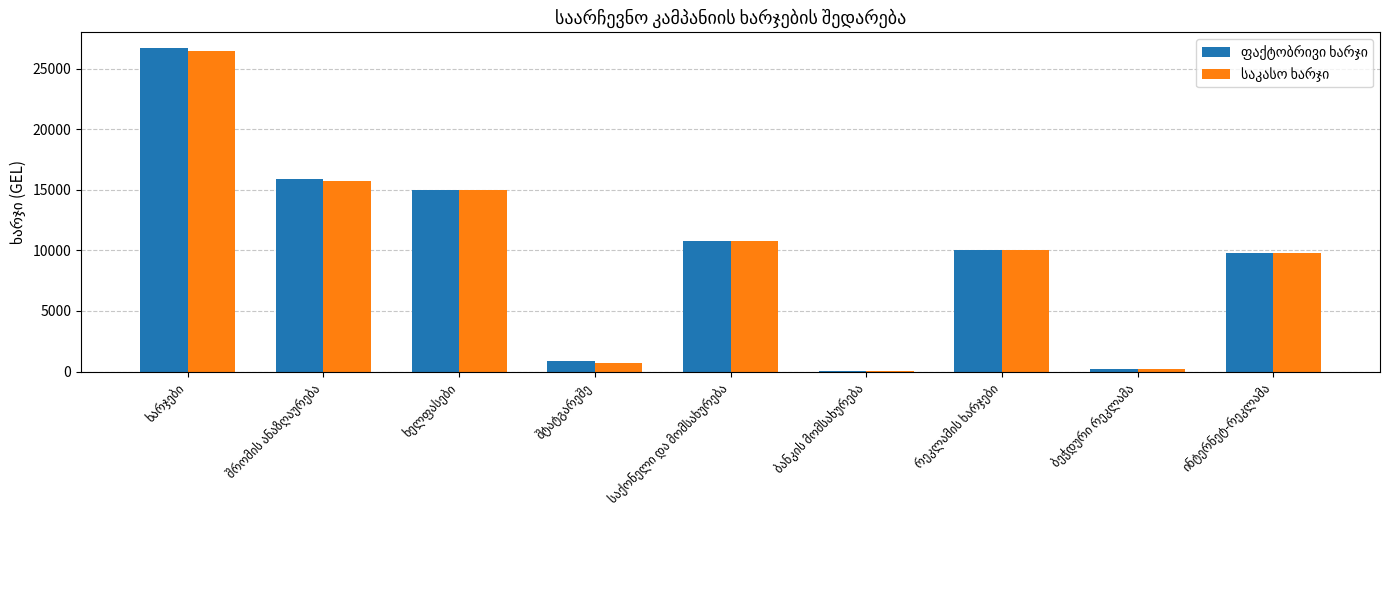

What is the lowest value of the ფაქტობრივი ხარჯი series?

46.7